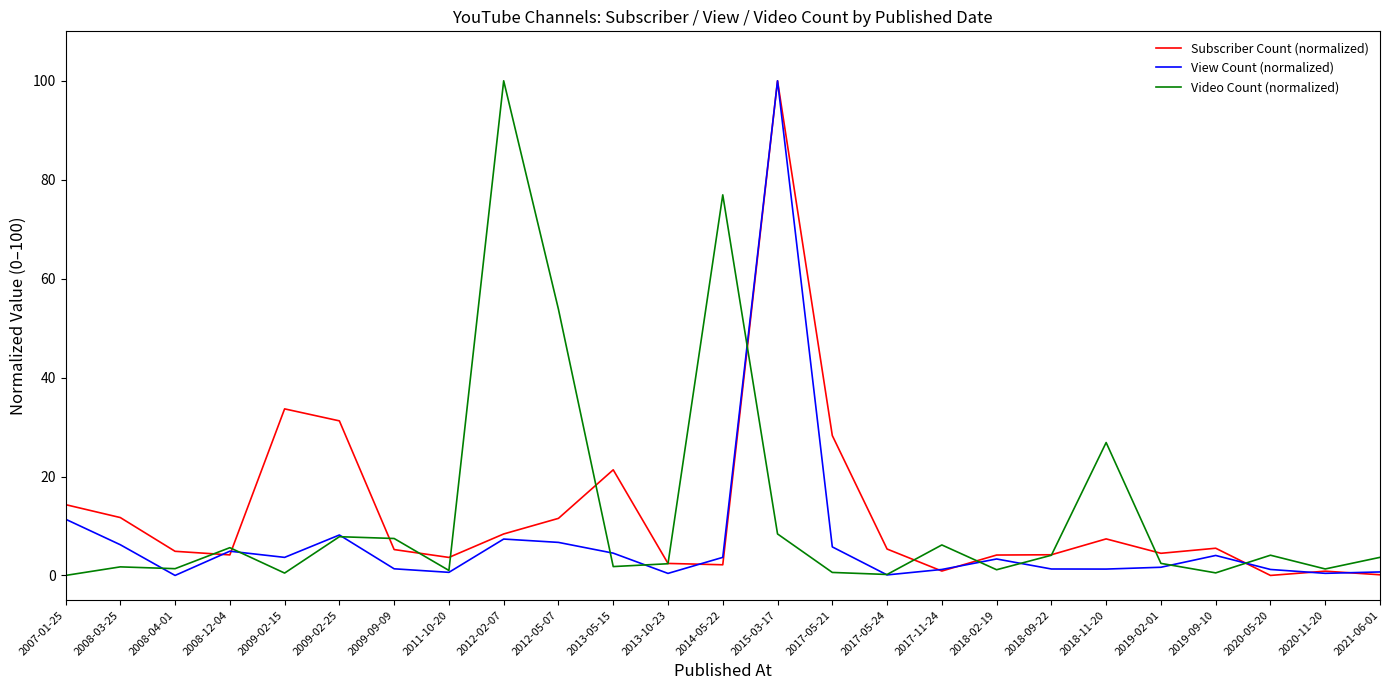

Where is the first local maximum for View Count (normalized)?

2008-12-04